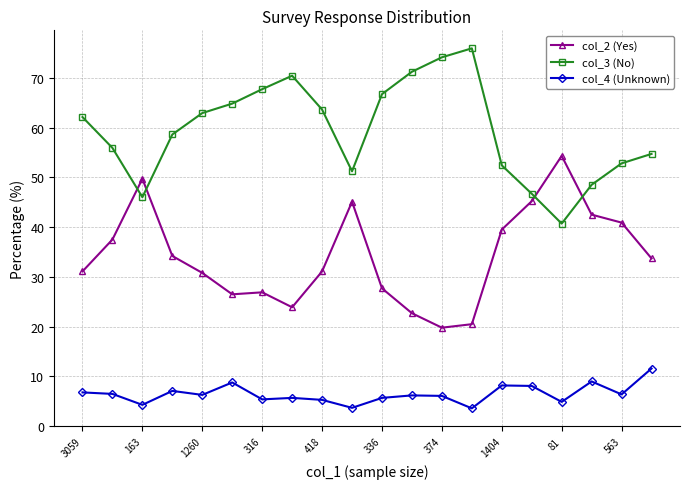

What is the difference between the maximum and minimum values in the col_2 (Yes) series?

34.5